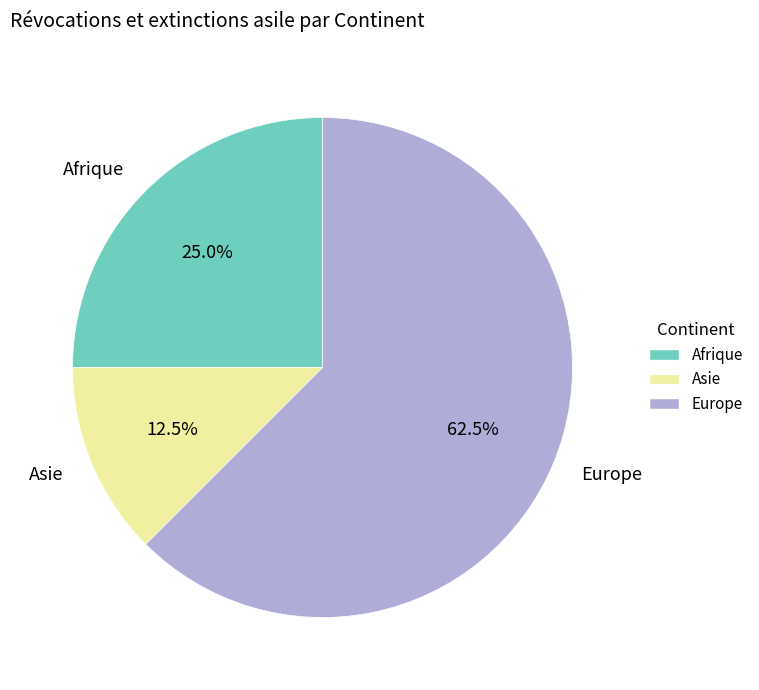

How many segments does this pie chart have?

3